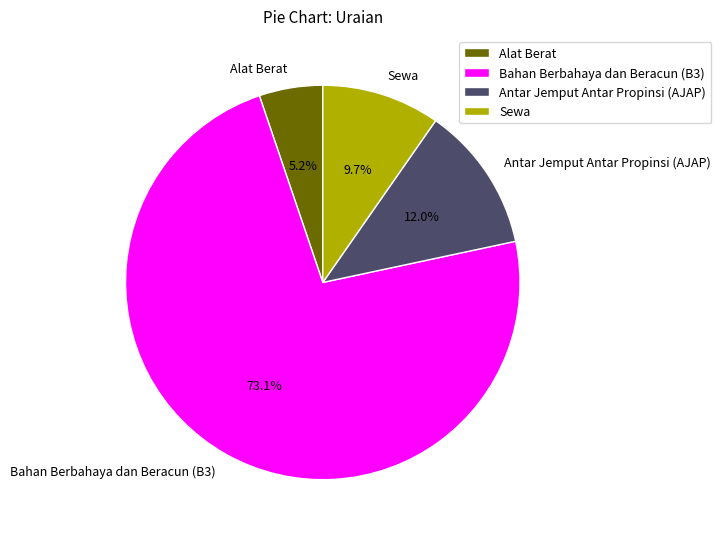

What percentage is the Bahan Berbahaya dan Beracun (B3) slice, to the nearest percent?

73%